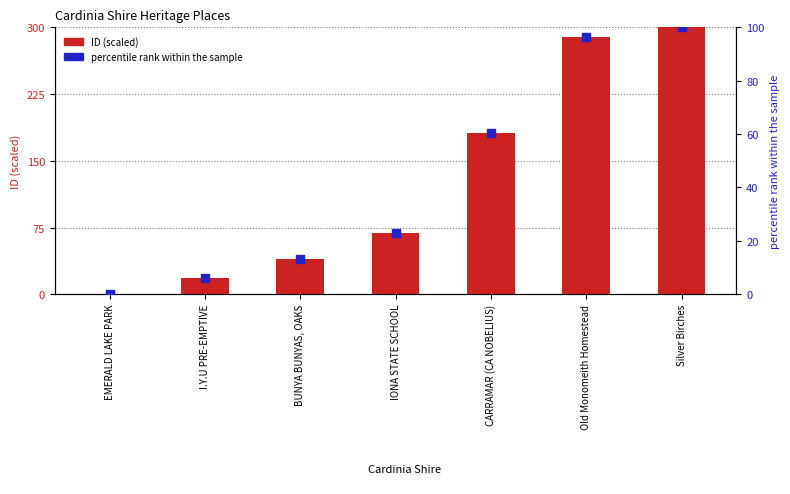

At how many categories does at least one series exceed 31?

5